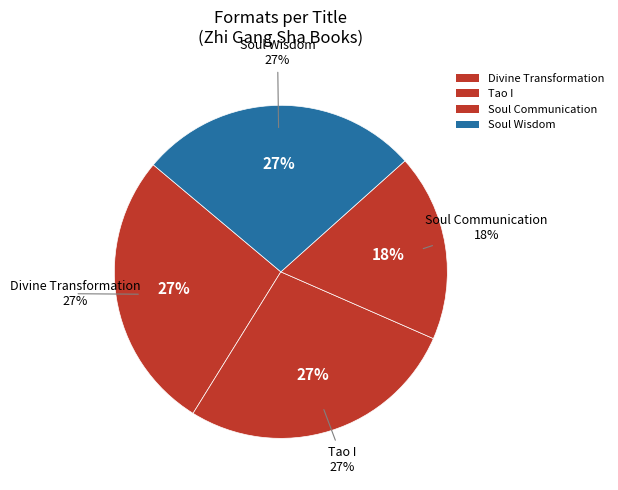

What percentage is the Soul Wisdom slice, to the nearest percent?

27%